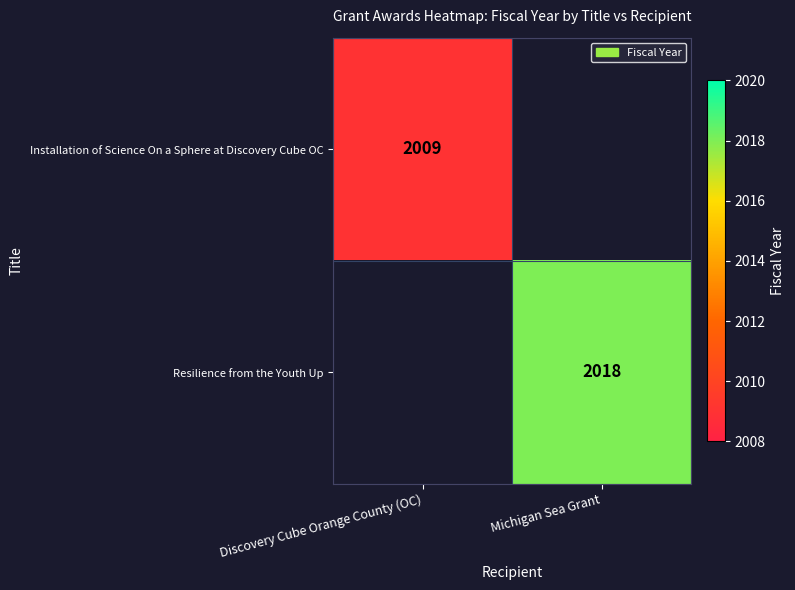

True or false: Installation of Science On a Sphere at Discovery Cube OC has a value of 2009 at Discovery Cube Orange County (OC).

True